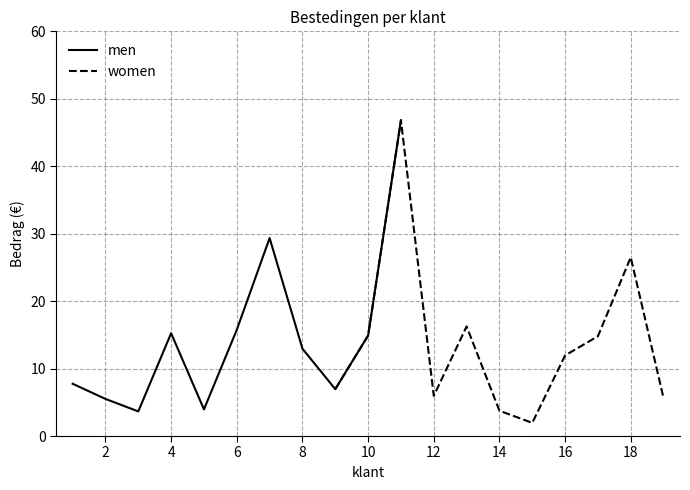

The value of men at 4 is 15.2. True or false?

True